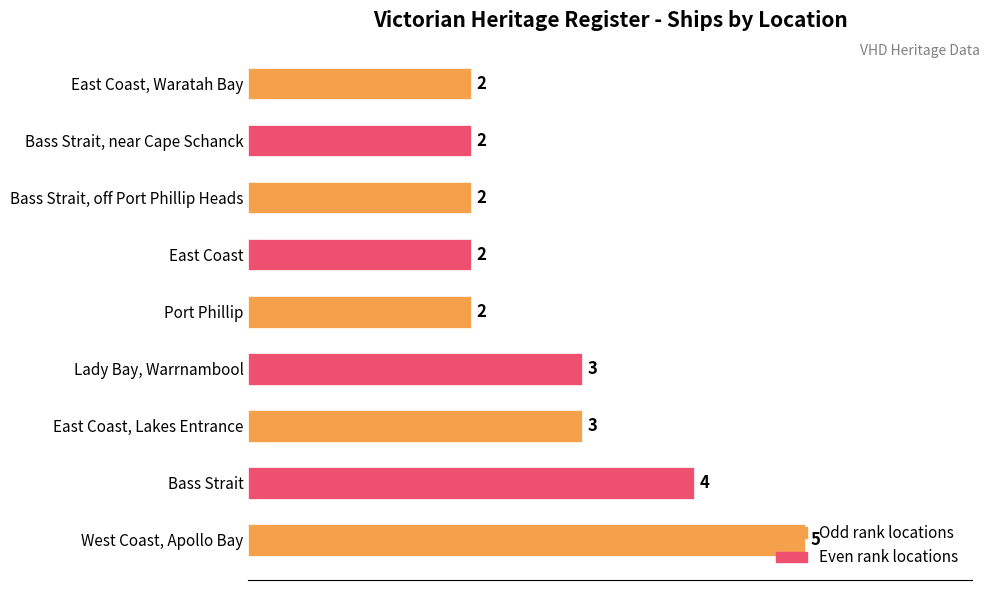

Does the chart contain stacked bars?

No